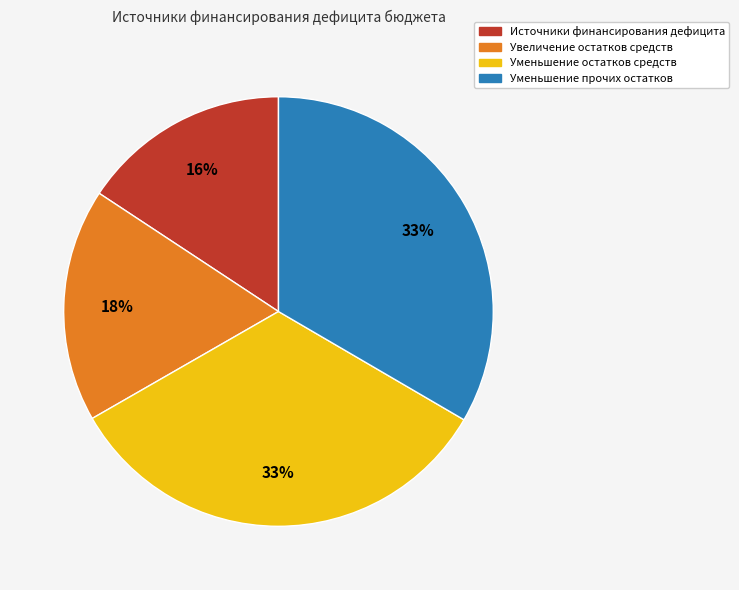

To the nearest percent, what is the average slice percentage?

25%